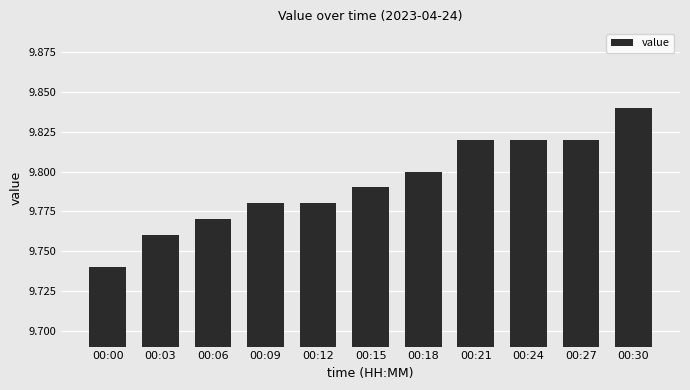

The chart shows a value of 9.8 at 00:12. True or false?

True